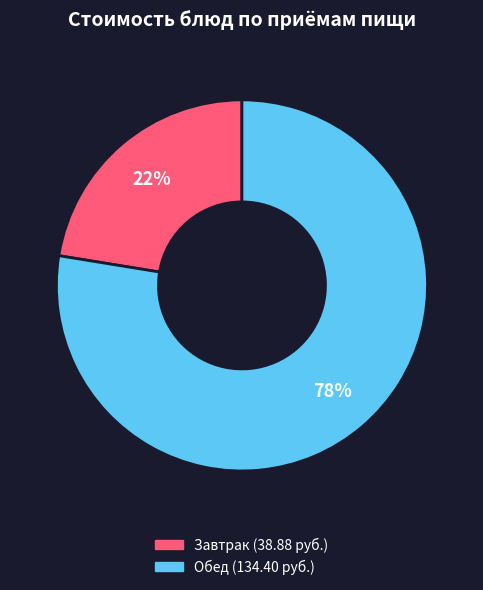

Does any single category account for the majority?

Yes